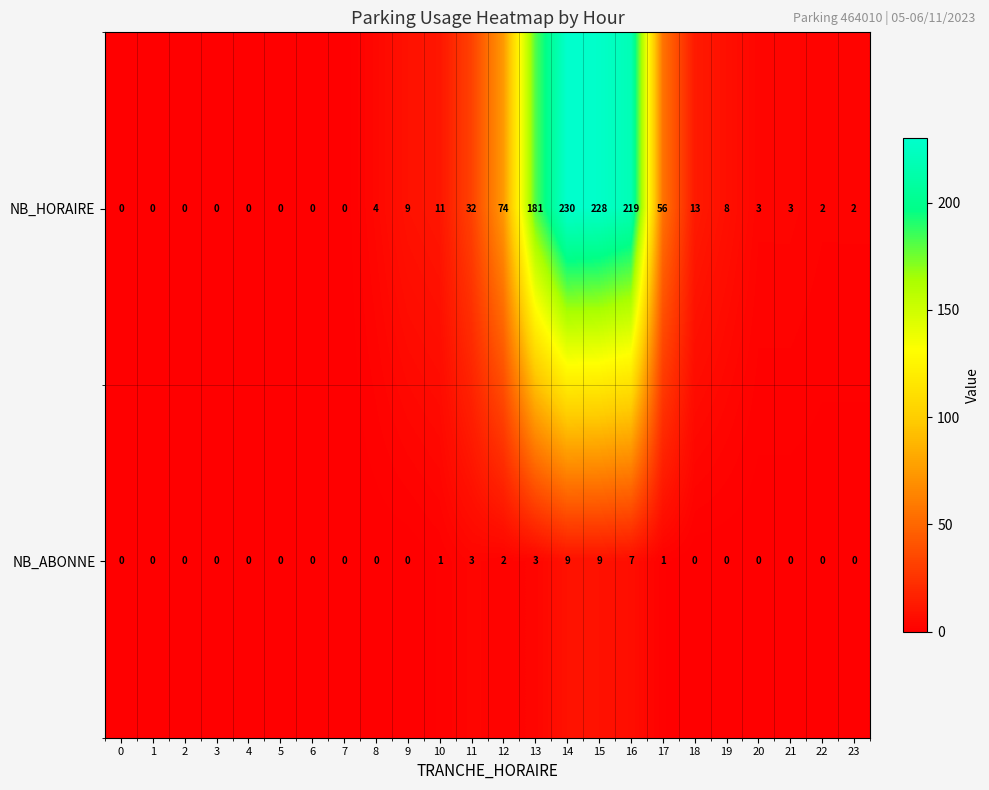

What is the difference between the second highest and second lowest values in the NB_HORAIRE series?

228